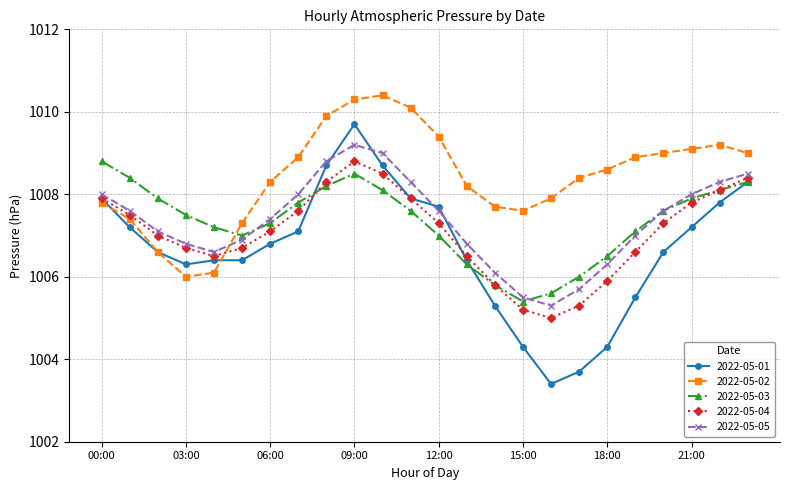

Which series has the largest total across all categories?

2022-05-02